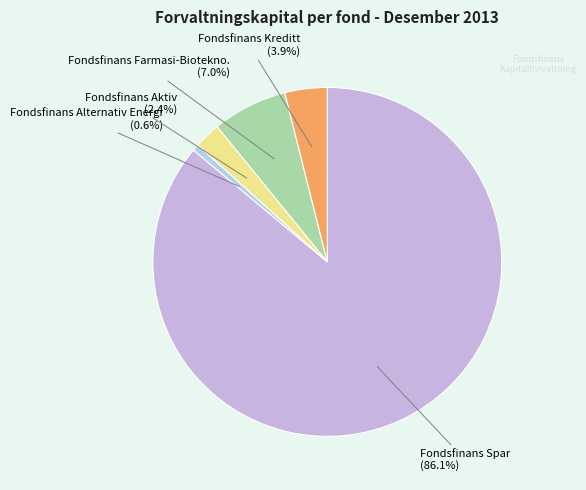

Is there a majority slice in this chart?

Yes